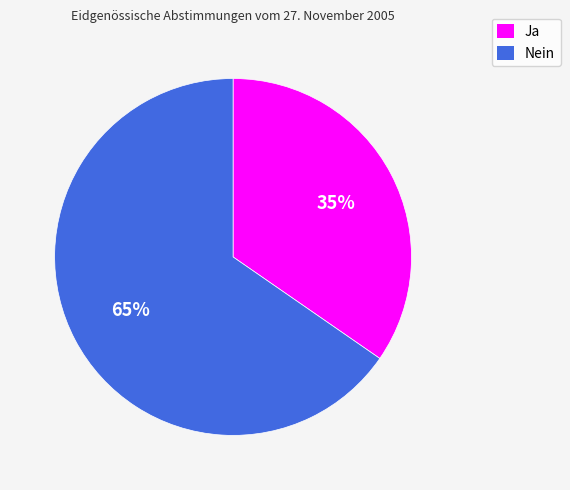

Between Ja and Nein, which is larger?

Nein